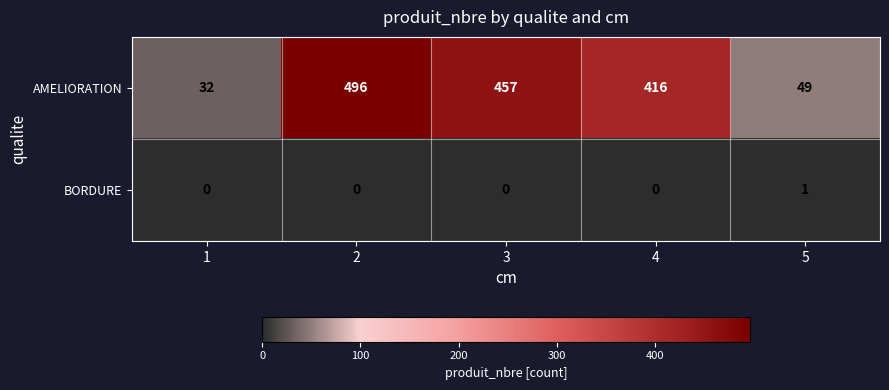

Which series has the largest range (max minus min)?

AMELIORATION